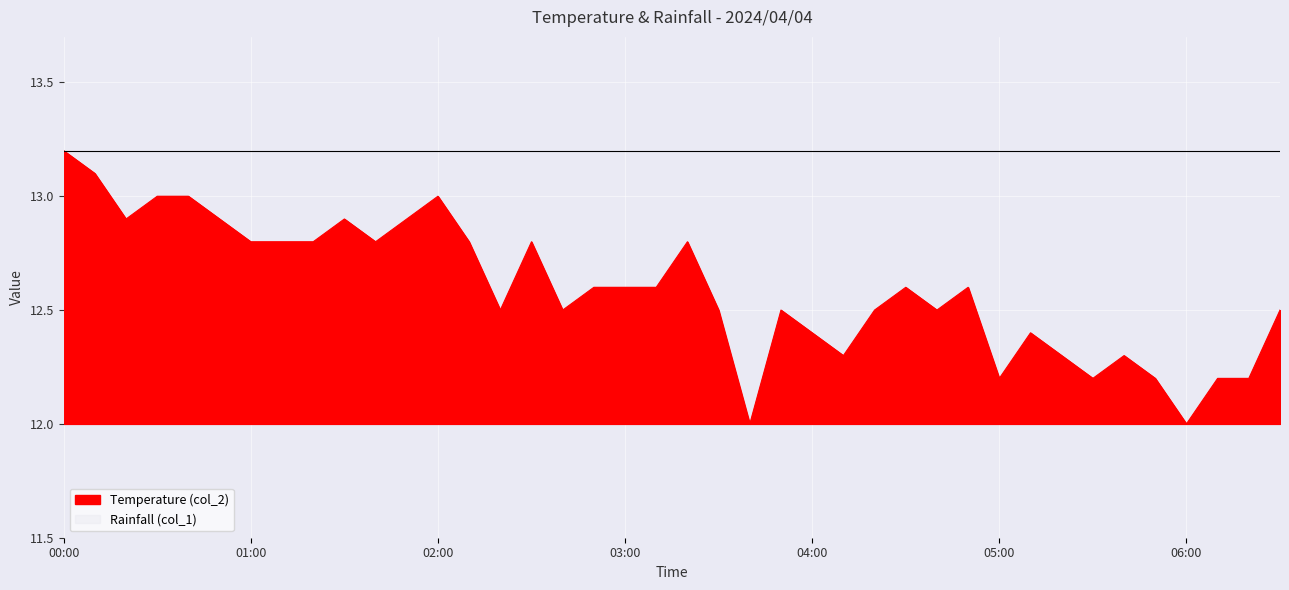

Reading left to right, extract all data points from this chart.

00:00=13.2	00:10=13.1	00:20=12.9	00:30=13.0	00:40=13.0	00:50=12.9	01:00=12.8	01:10=12.8	01:20=12.8	01:30=12.9	01:40=12.8	01:50=12.9	02:00=13.0	02:10=12.8	02:20=12.5	02:30=12.8	02:40=12.5	02:50=12.6	03:00=12.6	03:10=12.6	03:20=12.8	03:30=12.5	03:40=12.0	03:50=12.5	04:00=12.4	04:10=12.3	04:20=12.5	04:30=12.6	04:40=12.5	04:50=12.6	05:00=12.2	05:10=12.4	05:20=12.3	05:30=12.2	05:40=12.3	05:50=12.2	06:00=12.0	06:10=12.2	06:20=12.2	06:30=12.5